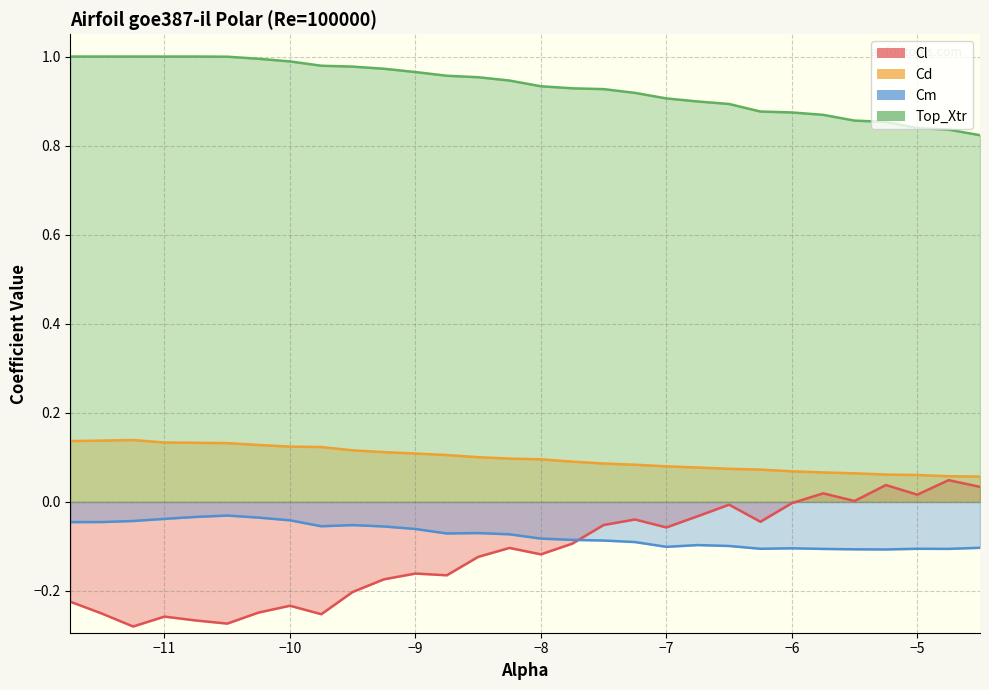

Is it true that Cd equals 0.1 at -5.75?

True